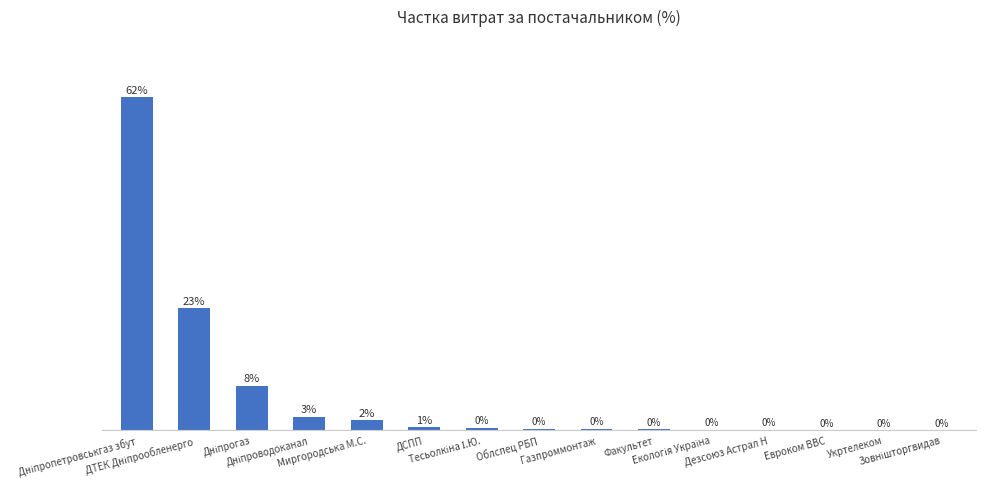

What position from the left is Дніпрогаз?

3